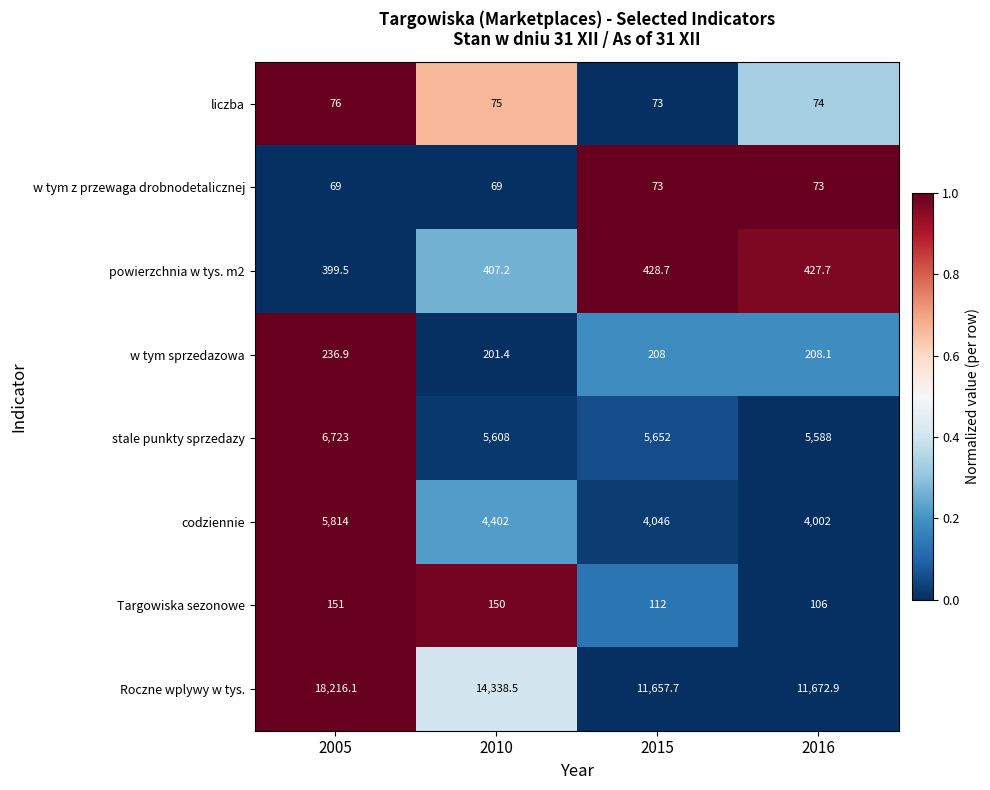

At which category is the sum across all series the highest?

2005